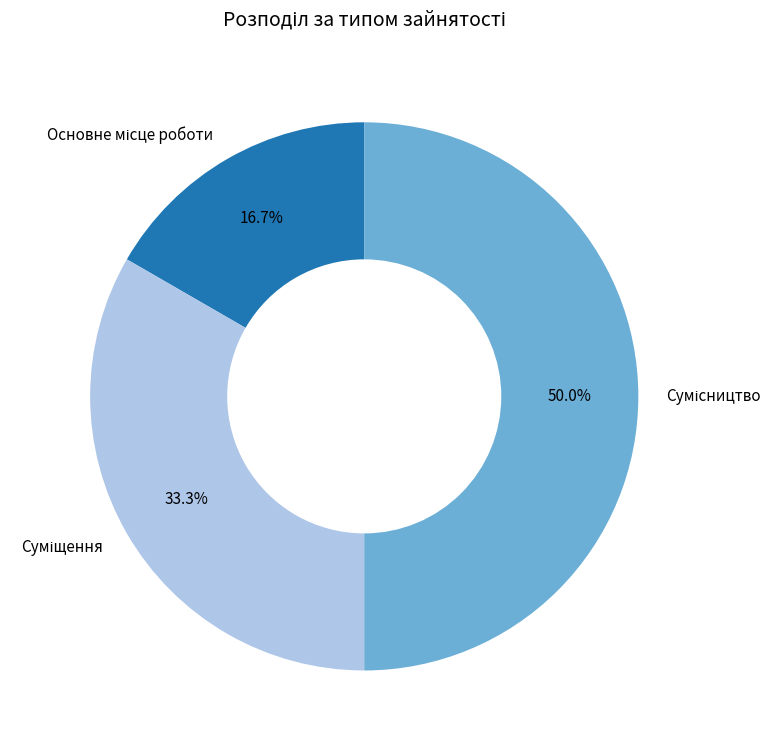

True or false: Основне місце роботи accounts for 28% of the total.

False